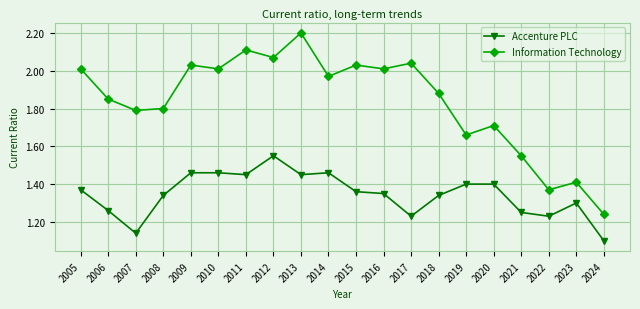

Rank the series at 2022 from highest to lowest value.

Information Technology, Accenture PLC